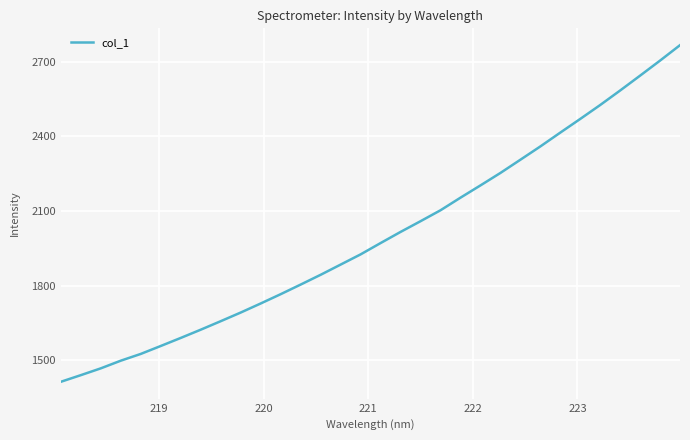

What is the smallest value displayed?

1412.9